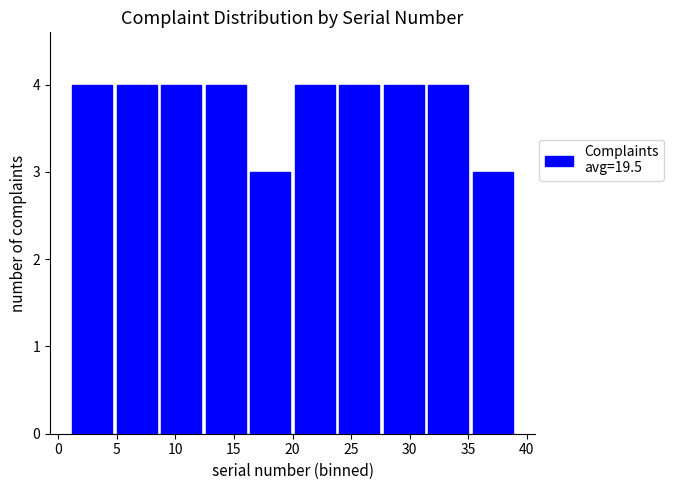

Reading left to right, transcribe this chart: for each bar, give the range it covers on the x-axis and its height. Neither the bar edges nor the heights are printed on the chart, so give them approximately, as read against the axes.

1.0 to 4.8: 4
4.8 to 8.6: 4
8.6 to 12.4: 4
12.4 to 16.2: 4
16.2 to 20.0: 3
20.0 to 23.8: 4
23.8 to 27.6: 4
27.6 to 31.4: 4
31.4 to 35.2: 4
35.2 to 39.0: 3